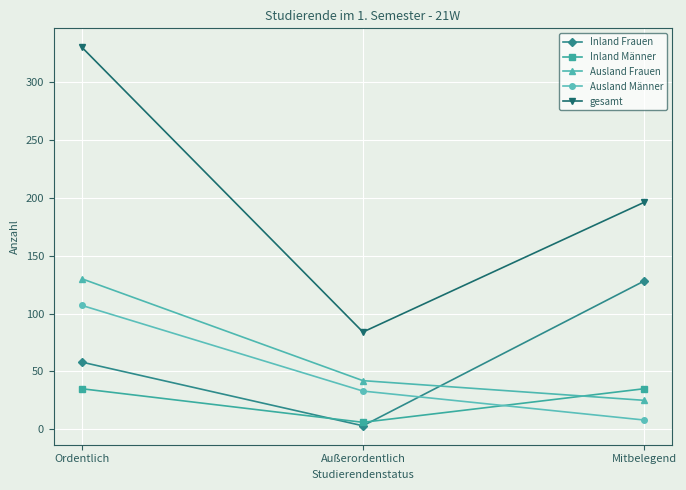

Is the value of Inland Männer at Ordentlich greater than the value of Ausland Männer at Mitbelegend?

Yes